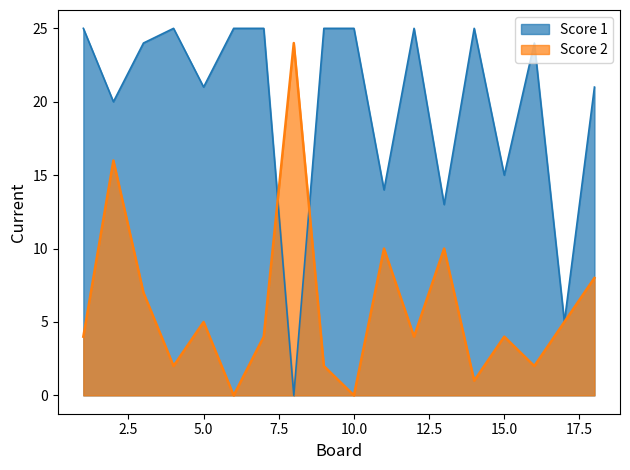

True or false: Score 1 has more than 2 interior local peaks.

True